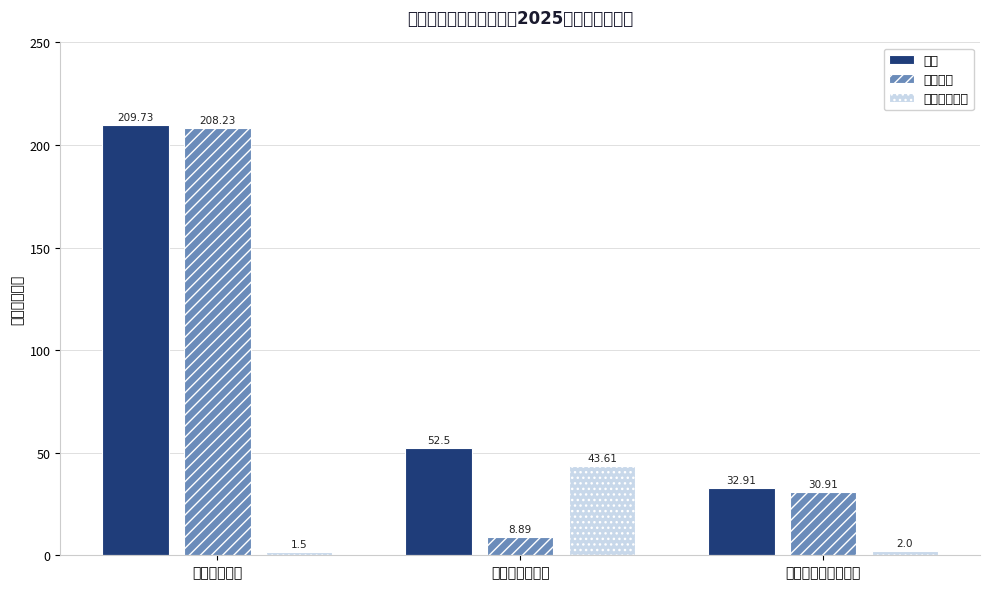

True or false: 日常公用经费 has a value of 68.1 at 商品和服务支出.

False